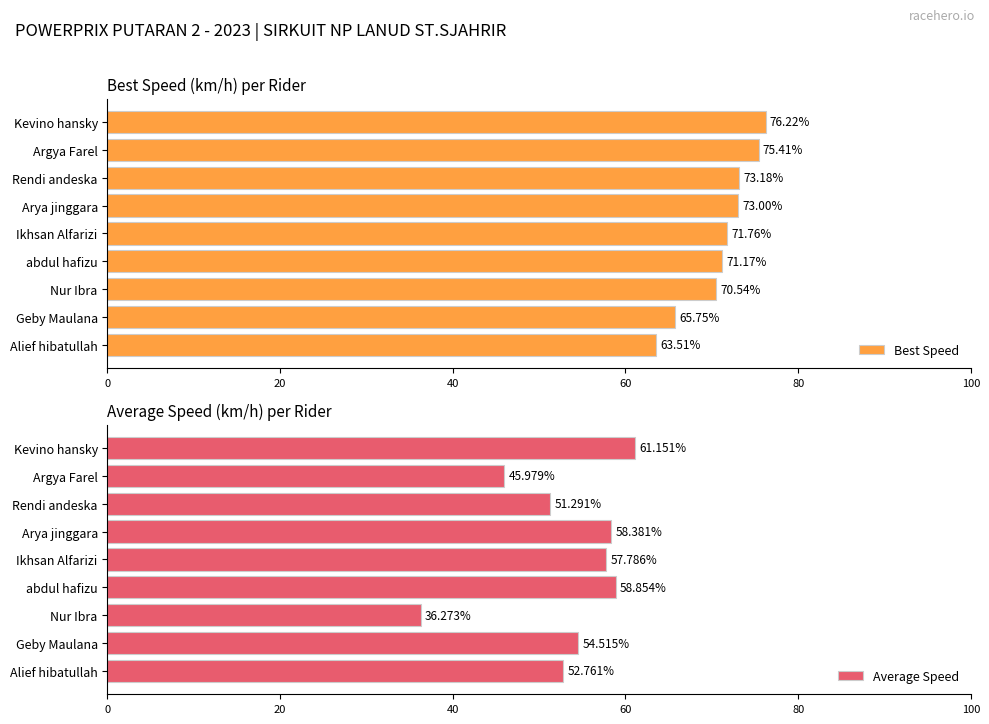

At how many categories does at least one series exceed 43?

9